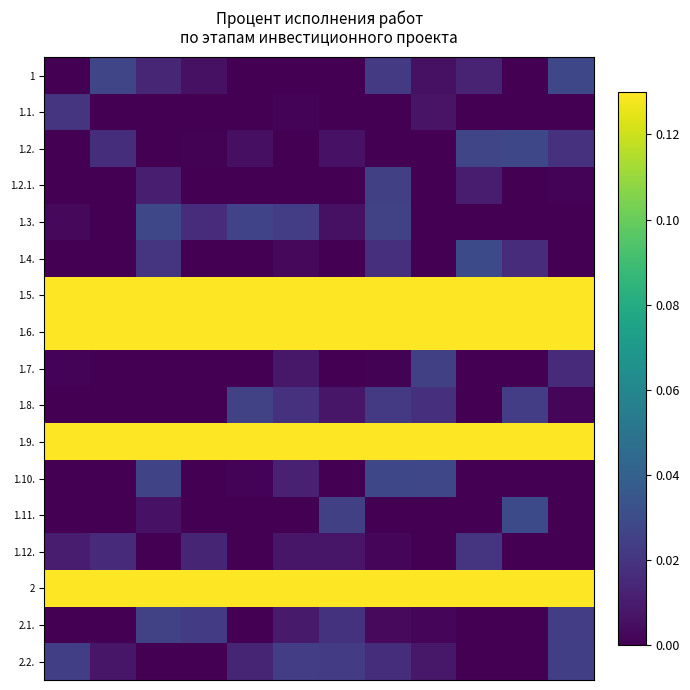

What is the greatest value displayed?

1.0